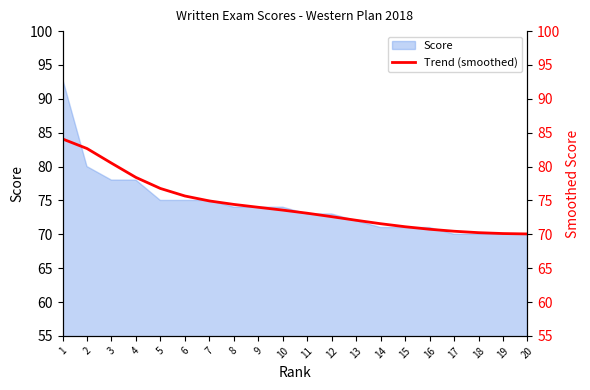

True or false: the data shows 48.8 at 15.

False